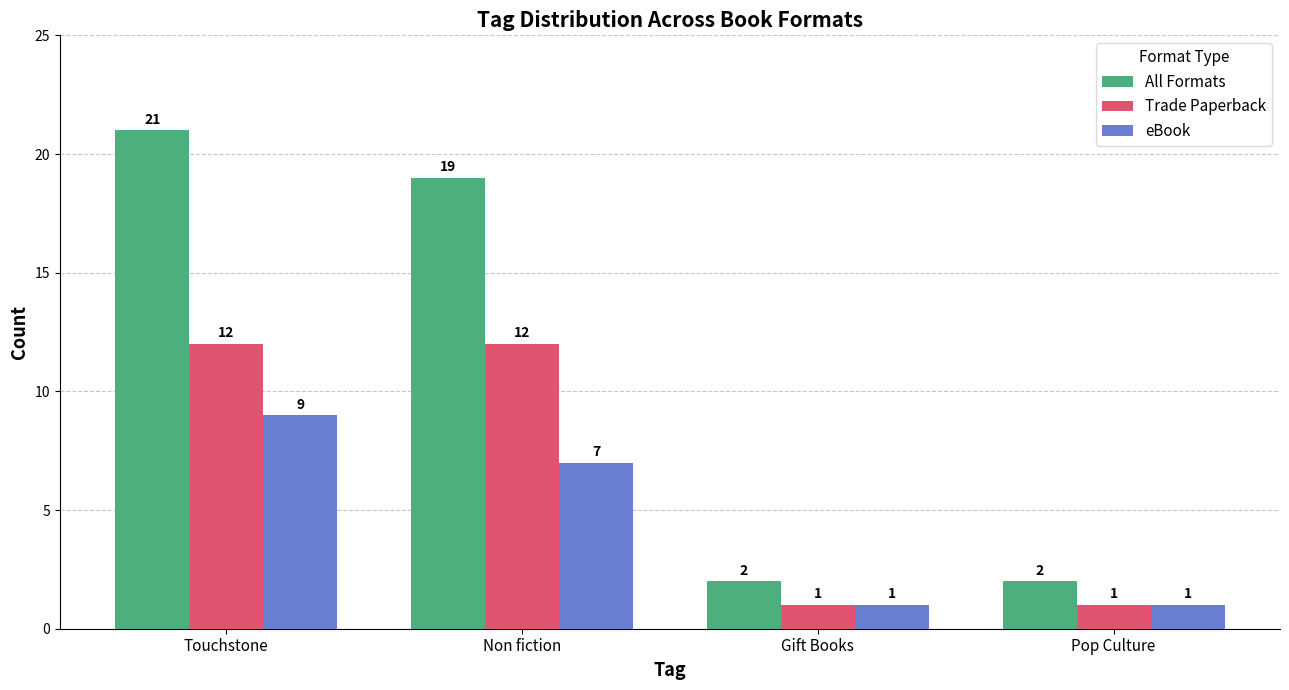

The value of eBook at Gift Books is 0. True or false?

False